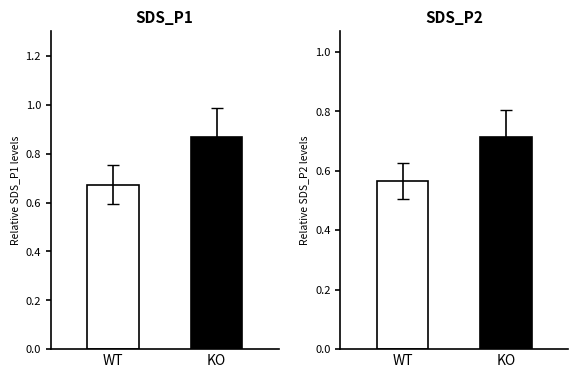

What is the value of the agg_SDS_P2 bar at the 1st from the left?

0.6